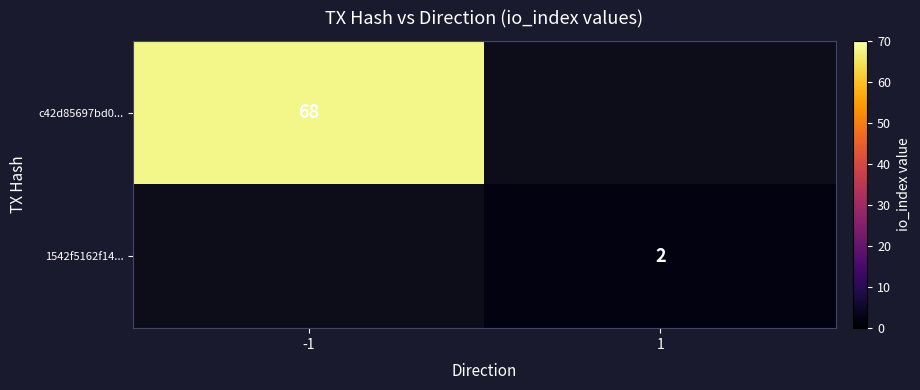

Is it true that c42d85697bd0... equals 44 at -1?

False